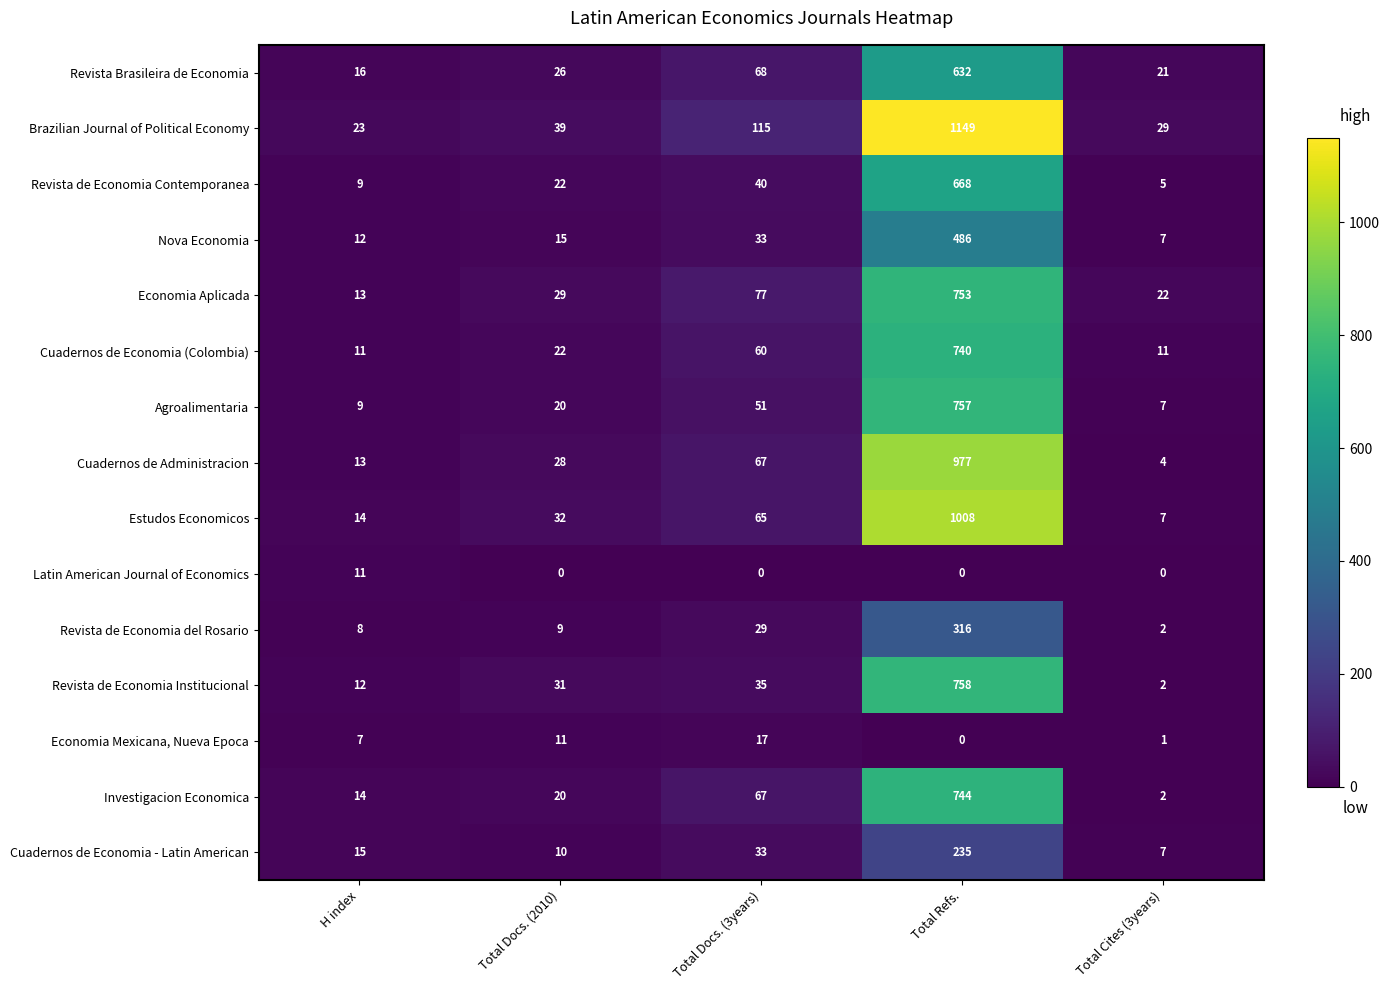

Which series has the largest range (max minus min)?

Brazilian Journal of Political Economy